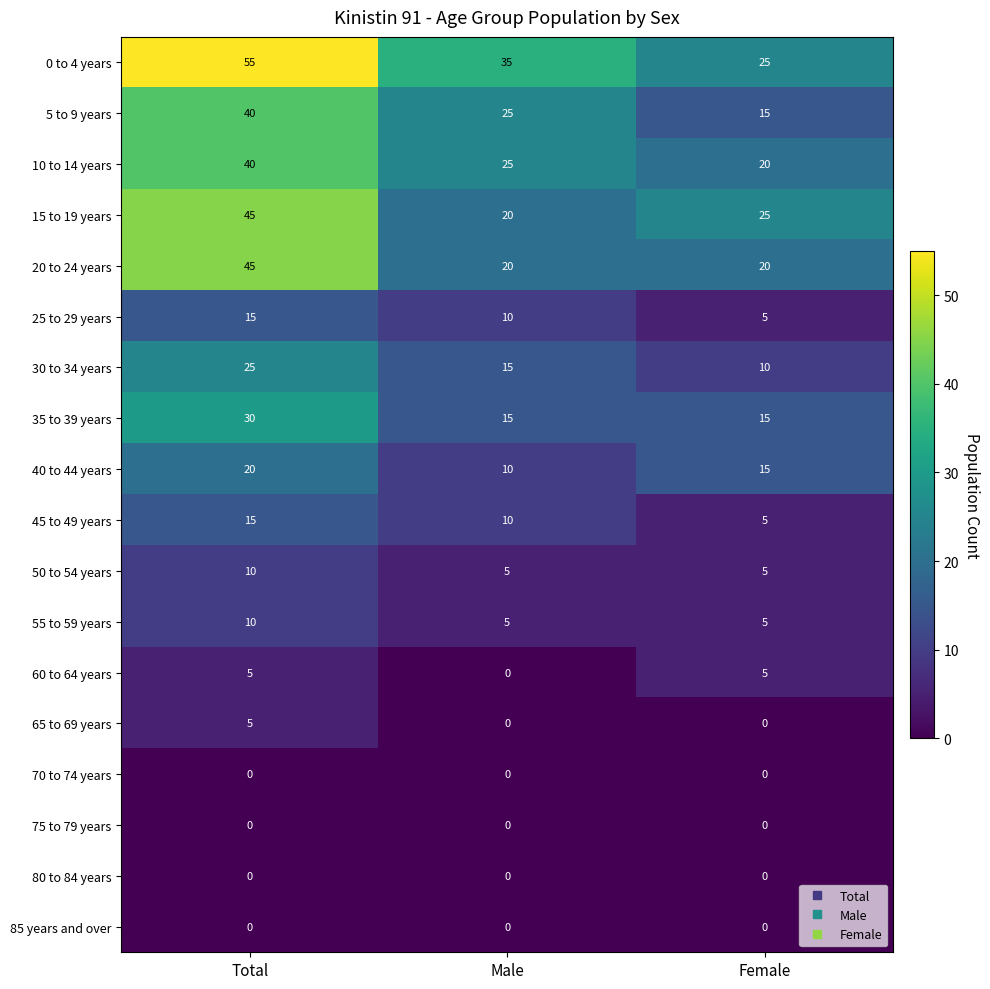

At which label does 0 to 4 years reach its minimum?

Female